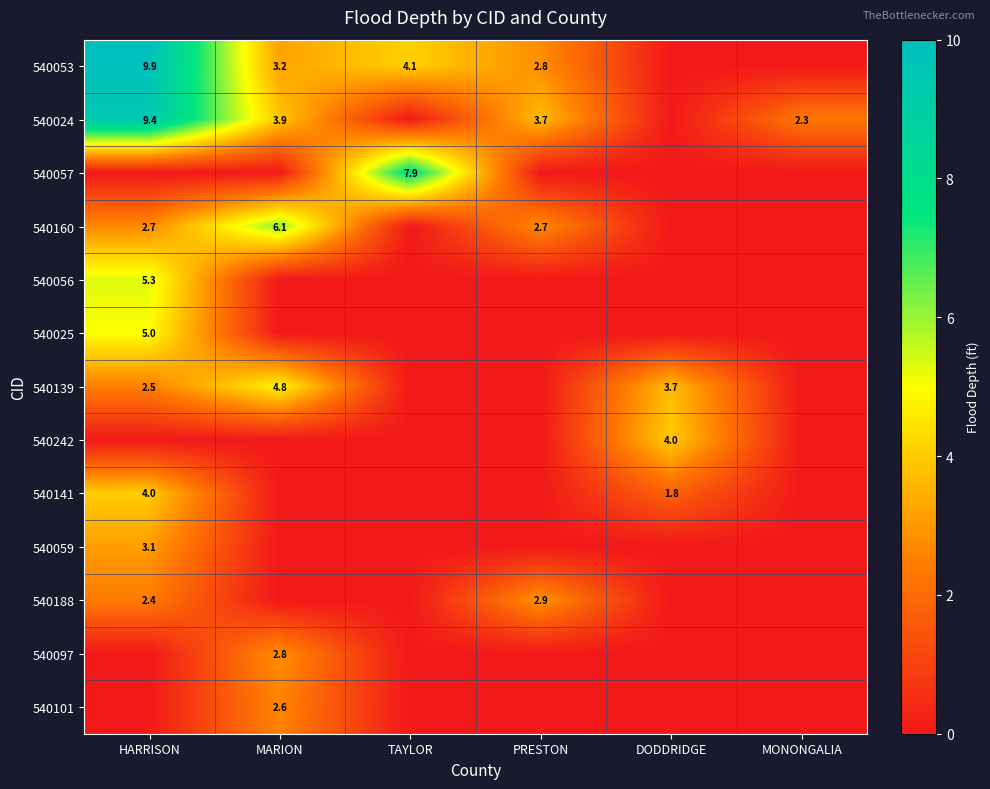

True or false: 540057 has a value of 0.0 at MONONGALIA.

True